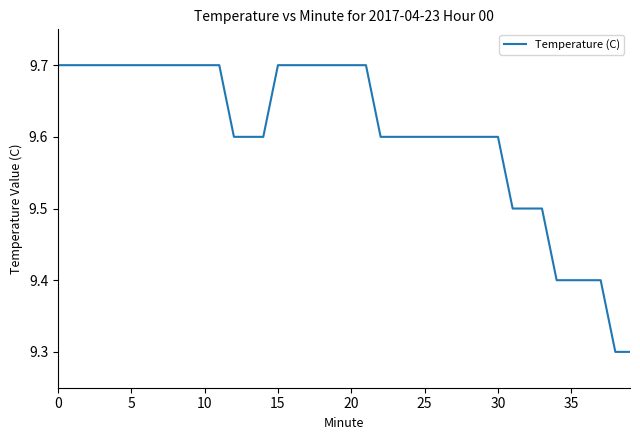

Count the number of data series in this chart.

1